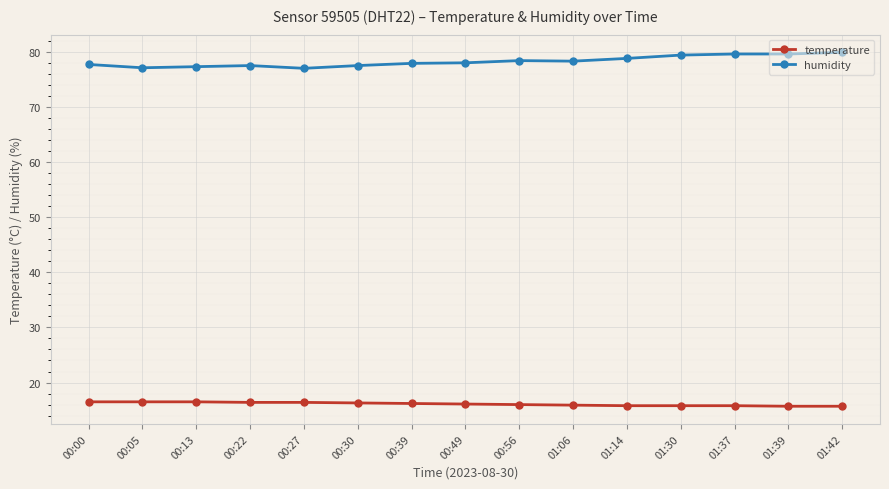

Which series has the largest total across all categories?

humidity